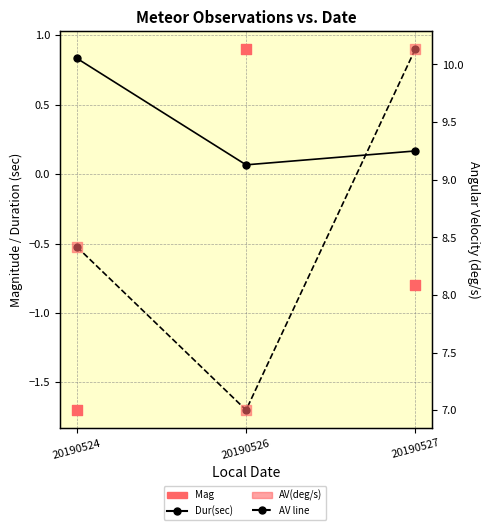

Which series contains the lowest Y value?

Mag